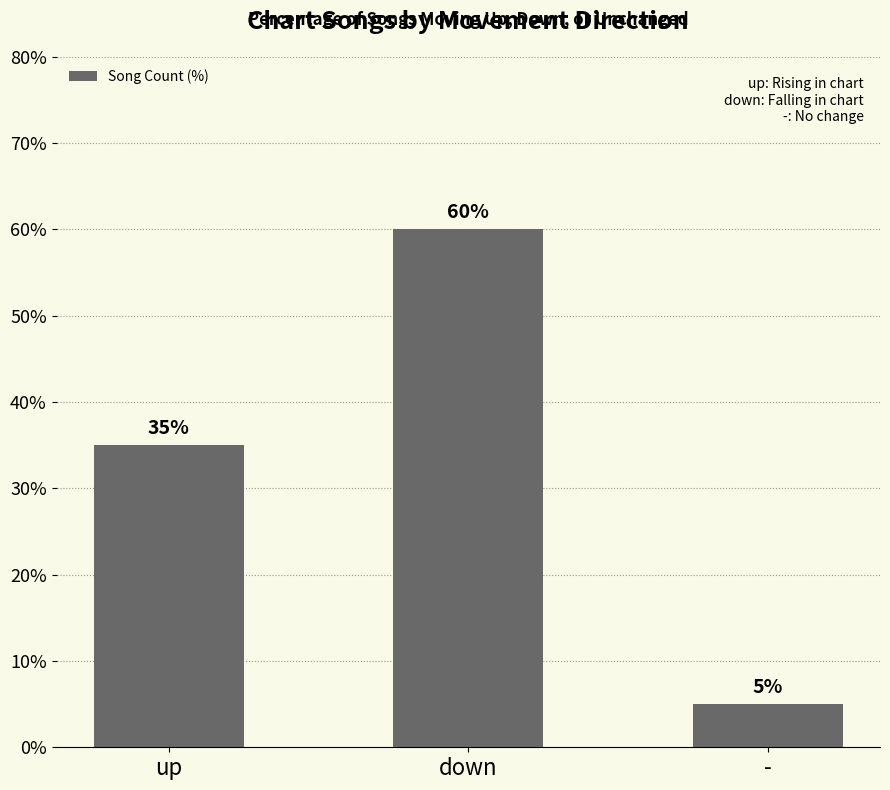

What is the smallest value displayed?

5